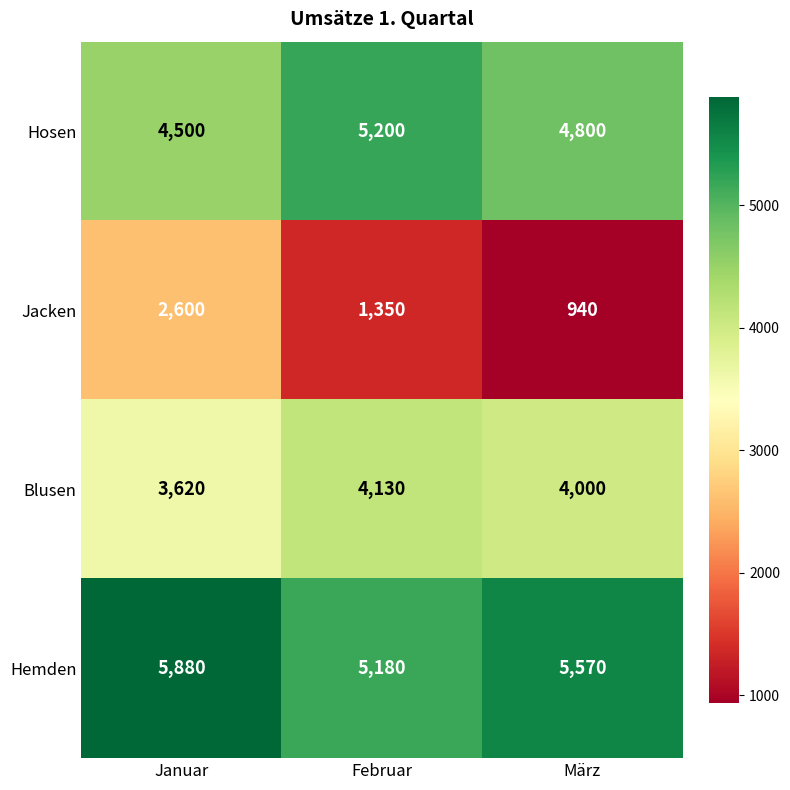

Reading left to right, extract all data points from this chart.

Hosen: Januar=4500	Februar=5200	März=4800
Jacken: Januar=2600	Februar=1350	März=940
Blusen: Januar=3620	Februar=4130	März=4000
Hemden: Januar=5880	Februar=5180	März=5570